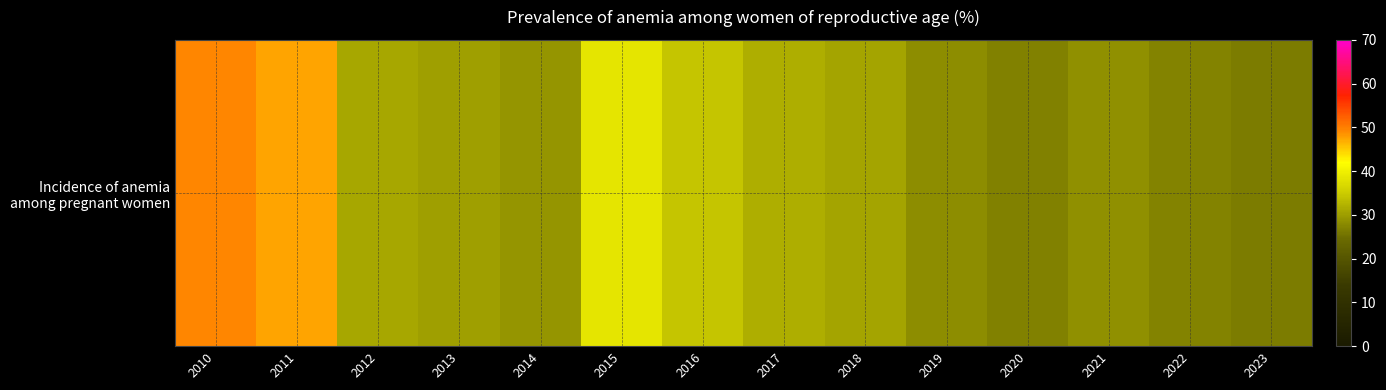

List the labels in order of value, smallest first.

2023, 2020, 2022, 2019, 2021, 2014, 2013, 2018, 2012, 2017, 2016, 2015, 2011, 2010